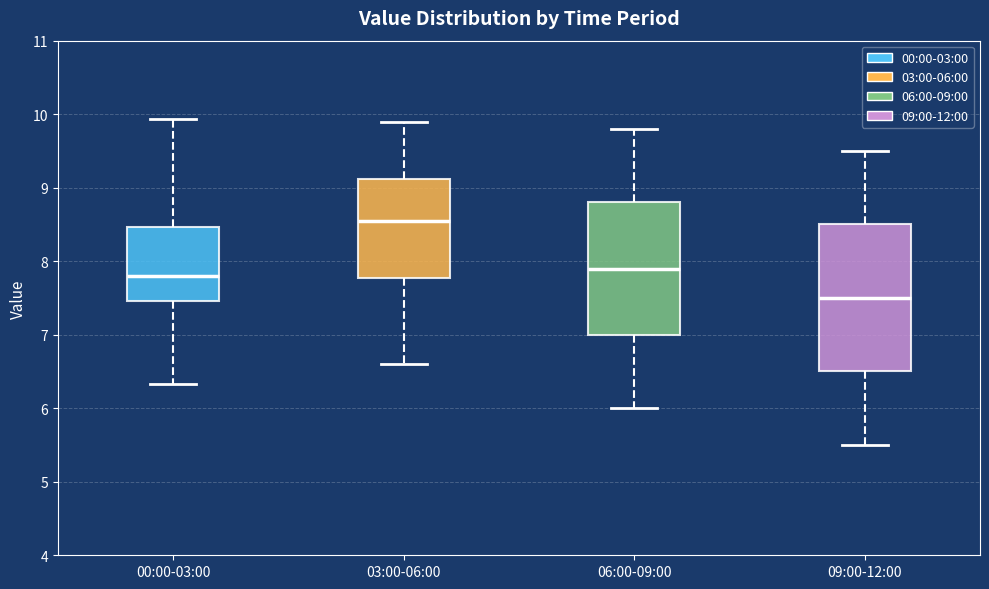

Where is the lower edge of the box for 09:00-12:00 on the y-axis? The values are not printed on the chart, so give them approximately, as read against the axis.

6.5